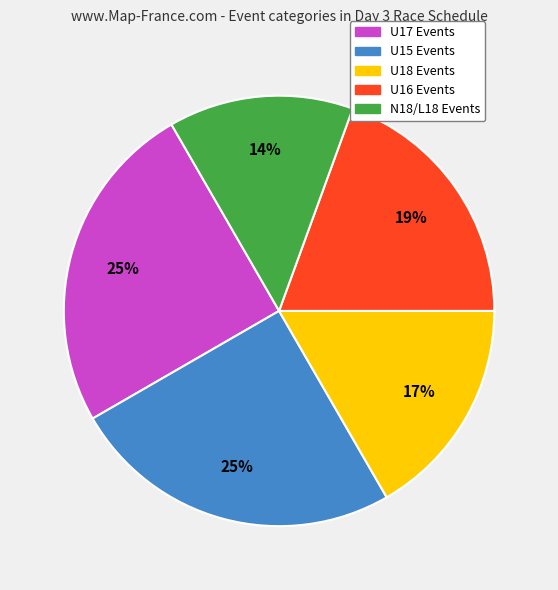

Is the sum of U18 Events and N18/L18 Events greater than half?

No